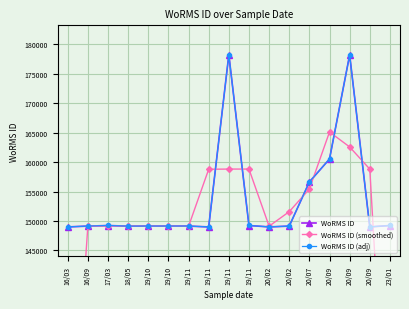

Which series ends up on top after the final intersection of WoRMS ID (smoothed) and WoRMS ID?

WoRMS ID